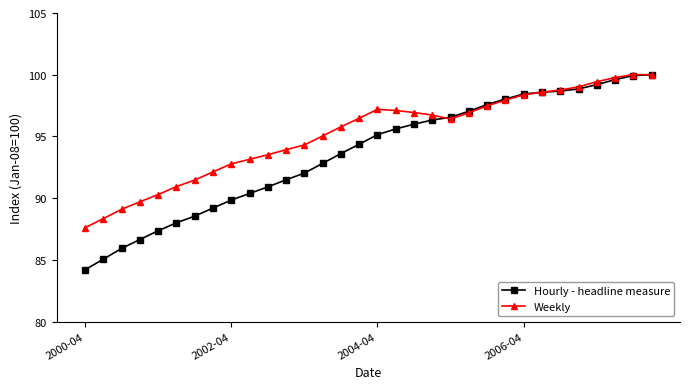

Which series has the largest total across all categories?

Weekly